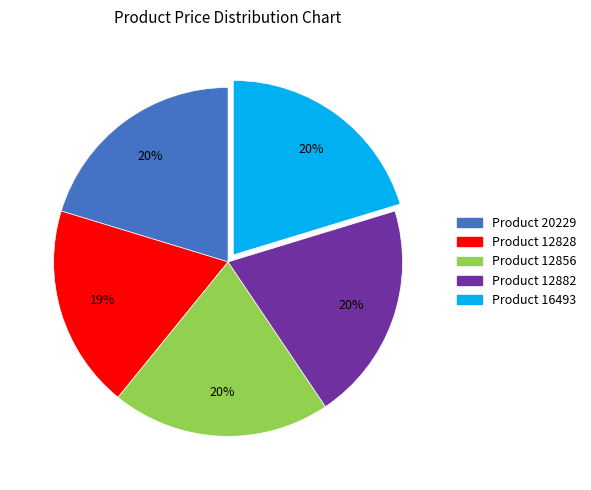

Is there a majority slice in this chart?

No